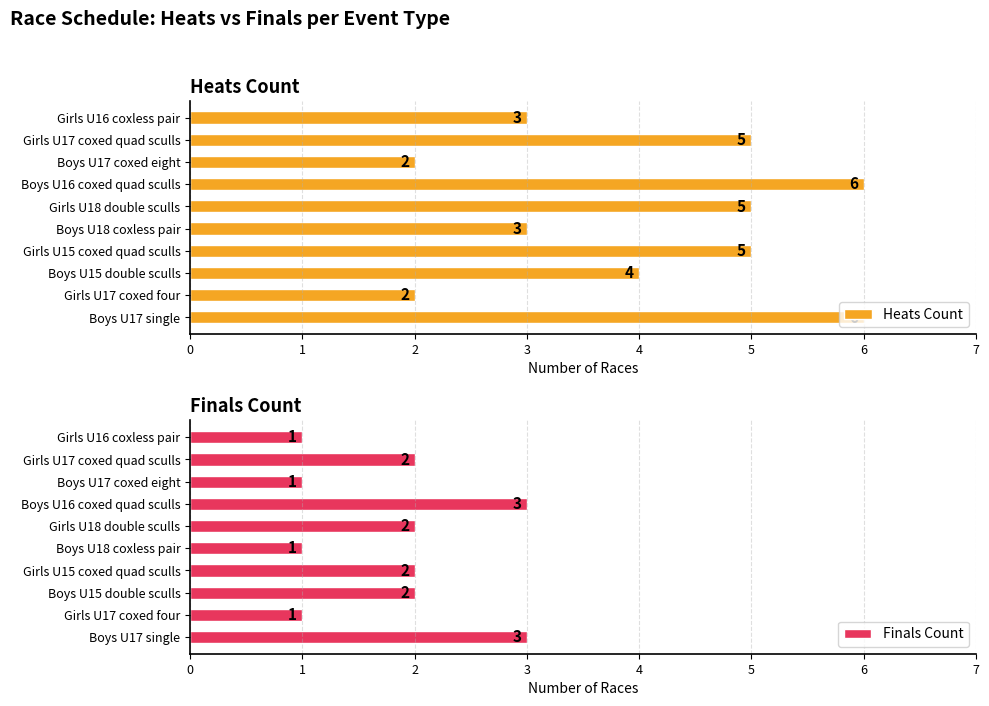

What is the highest value of the Heats Count series?

6